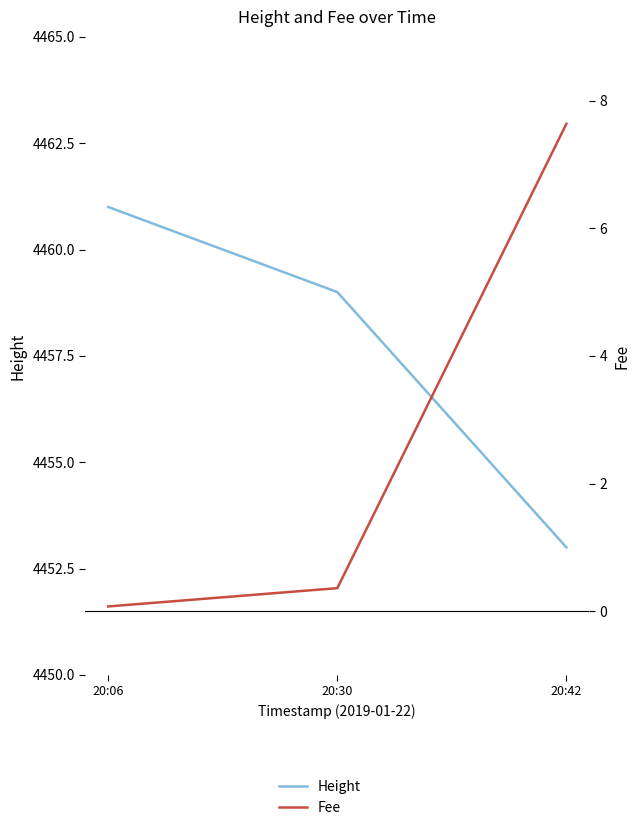

Read the Fee value at 20:06.

0.1